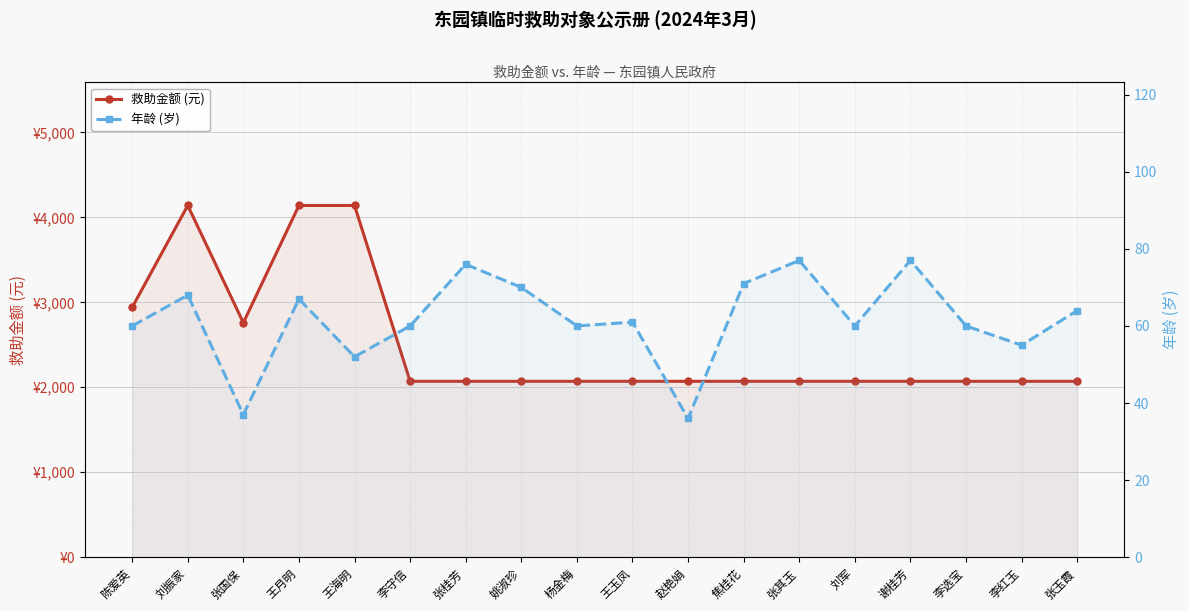

True or false: 年龄 (岁) and 救助金额 (元) intersect in this chart.

False